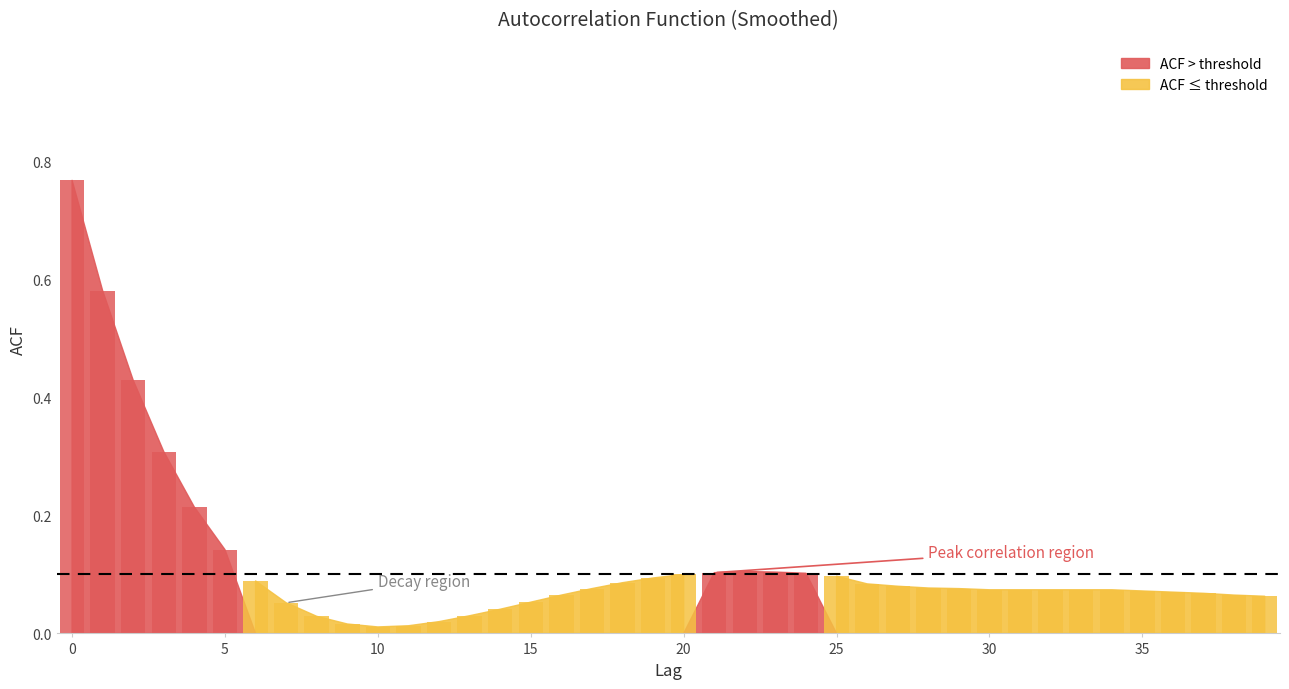

What is the sum of all values?

4.8